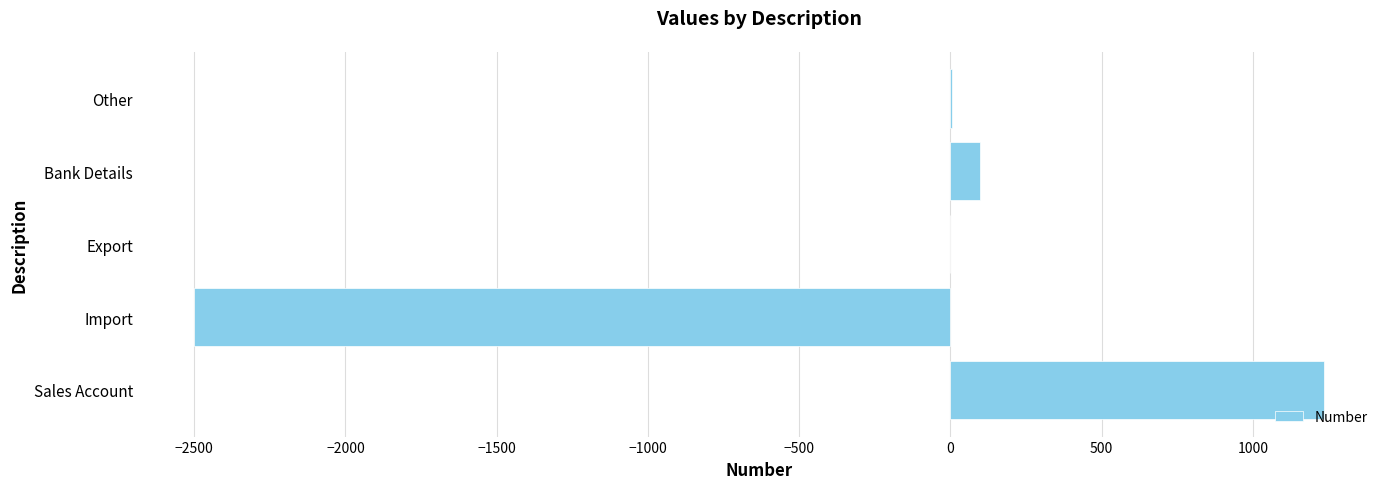

Between Sales Account and Bank Details, which is larger?

Sales Account